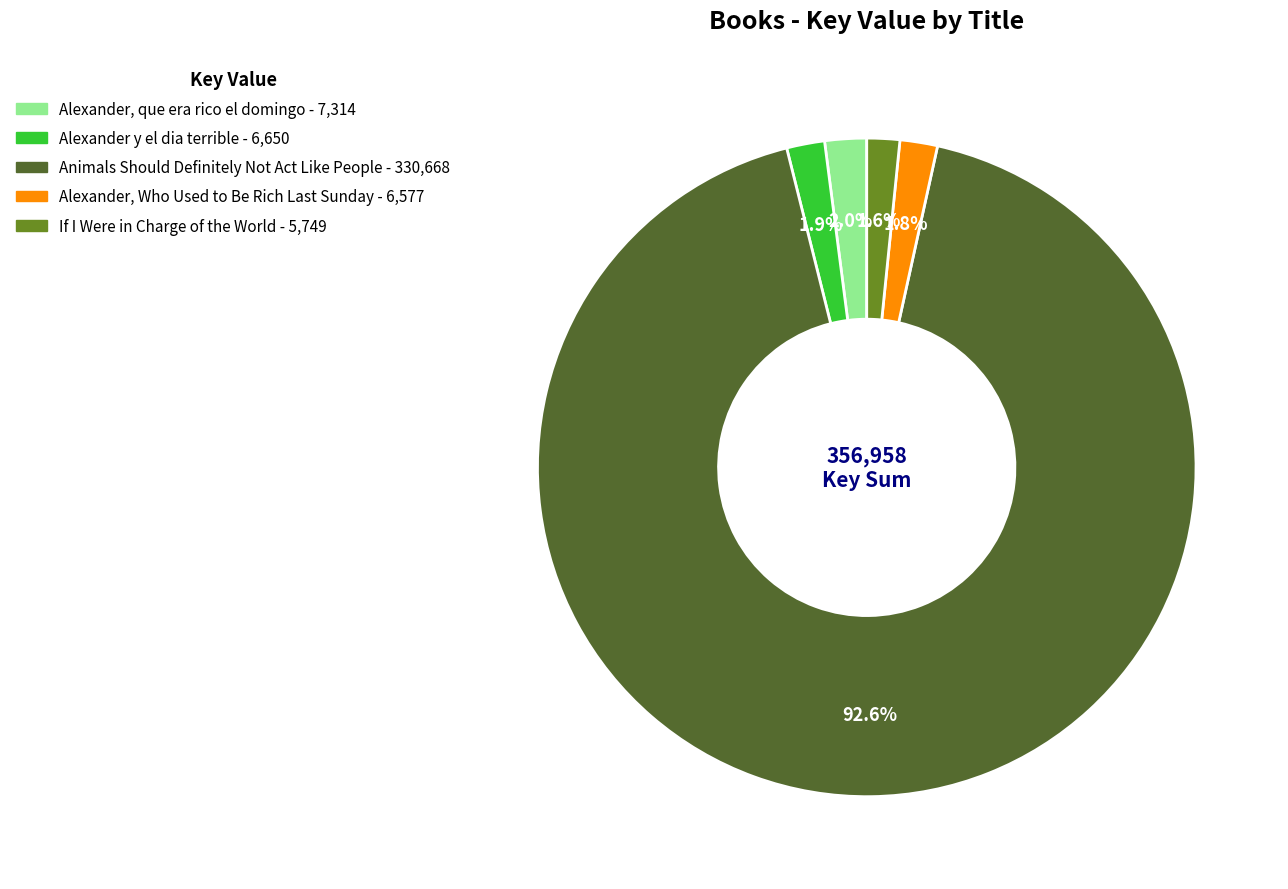

Rank the categories by value from highest to lowest.

Animals Should Definitely Not Act Like People, Alexander, que era rico el domingo, Alexander y el dia terrible, Alexander, Who Used to Be Rich Last Sunday, If I Were in Charge of the World